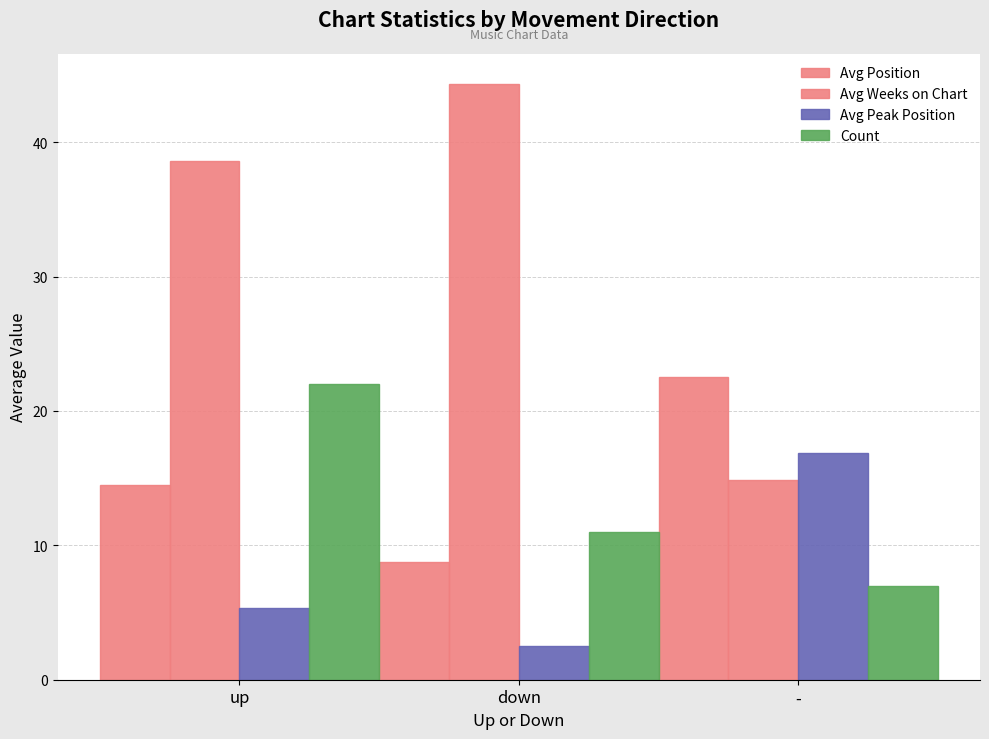

How many values in the Avg Weeks on Chart series exceed 38?

2